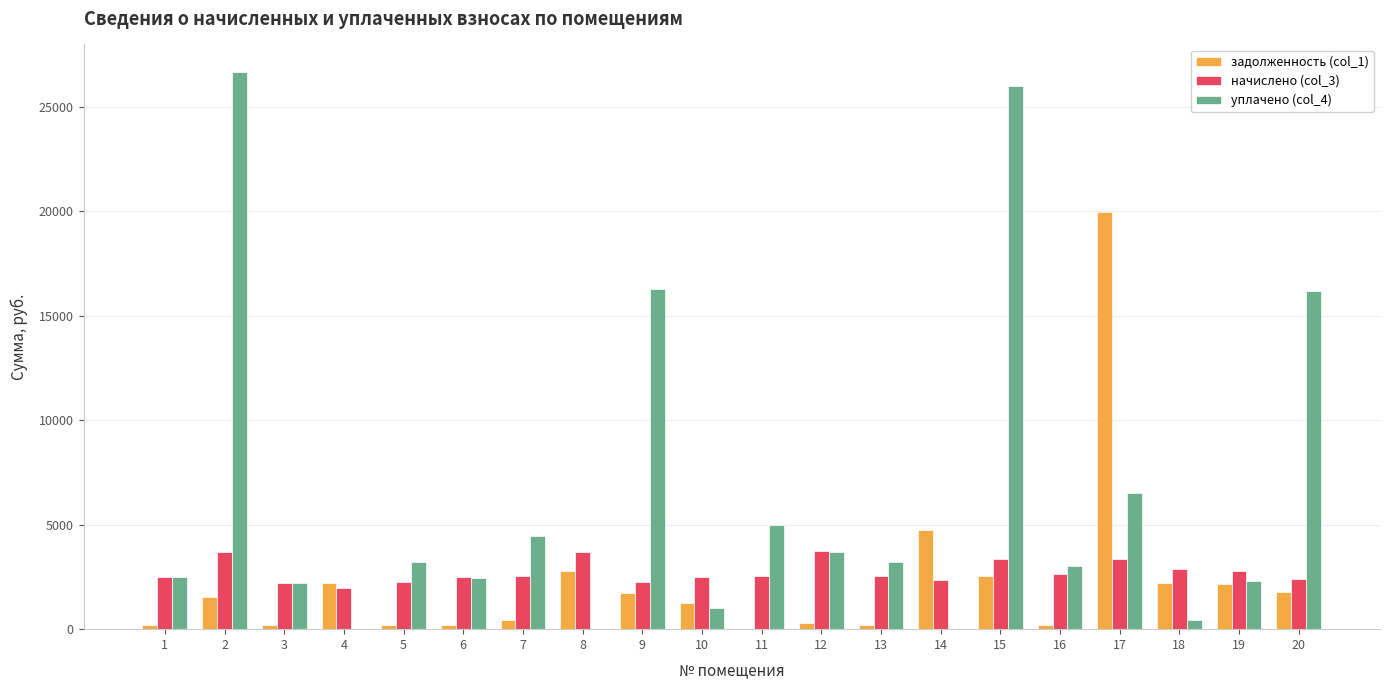

What is the greatest value displayed?

26641.0